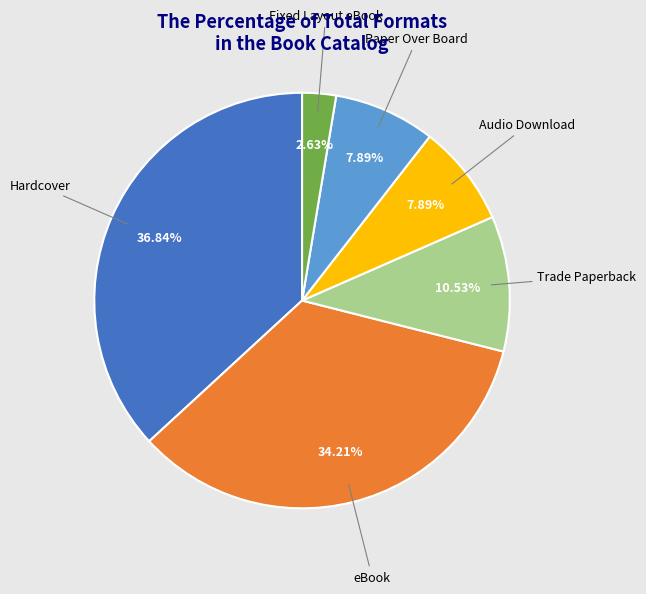

To the nearest percent, what is the difference between the Hardcover and Paper Over Board slice percentages?

29%